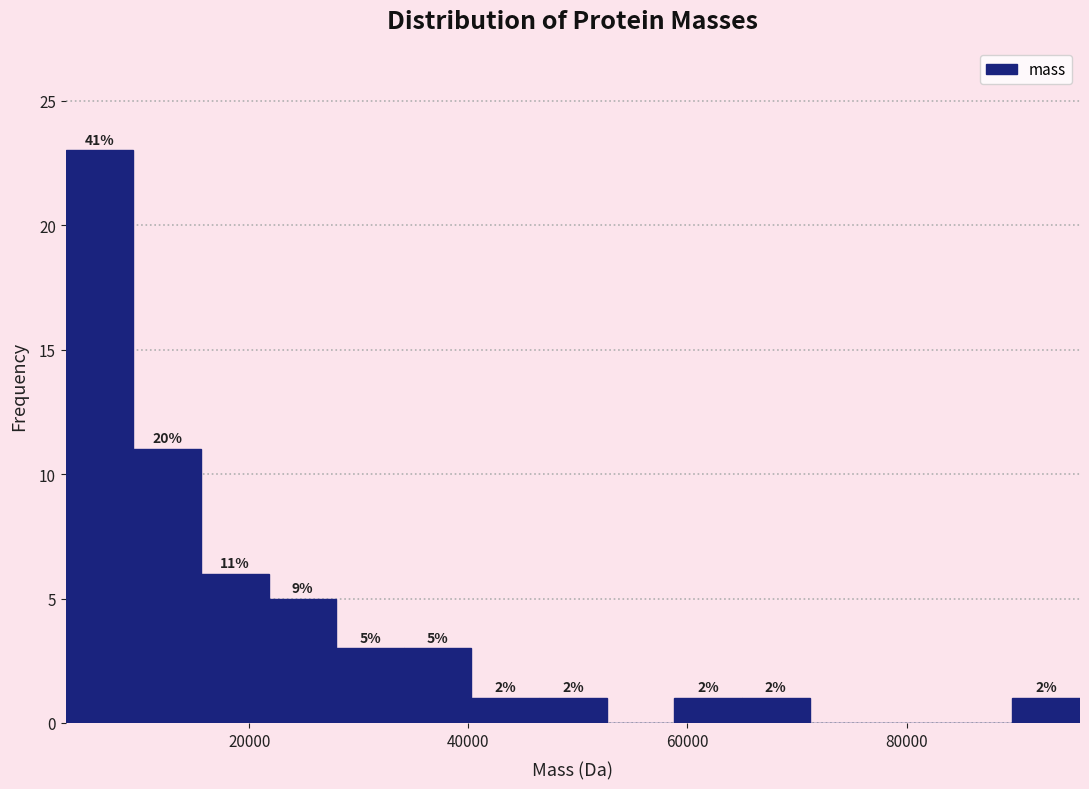

Around what value on the x-axis is the tallest bar? Give the approximate position of its centre, as read against the axis.

6000